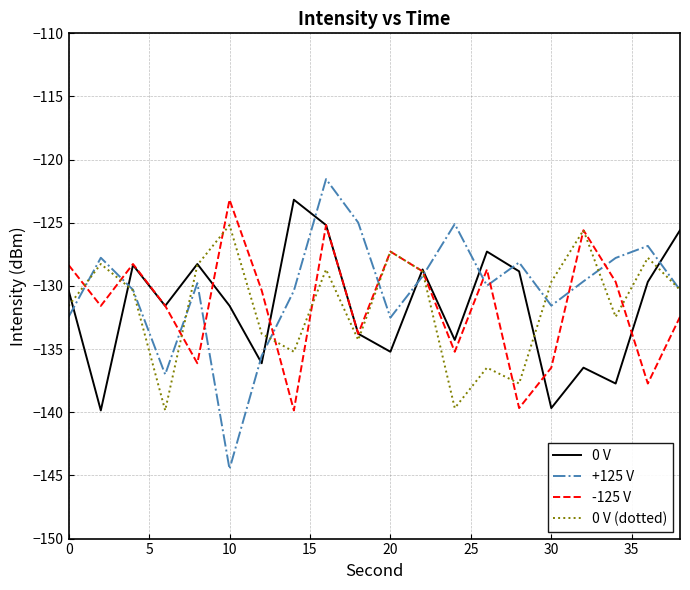

What is the greatest value displayed?

-121.5